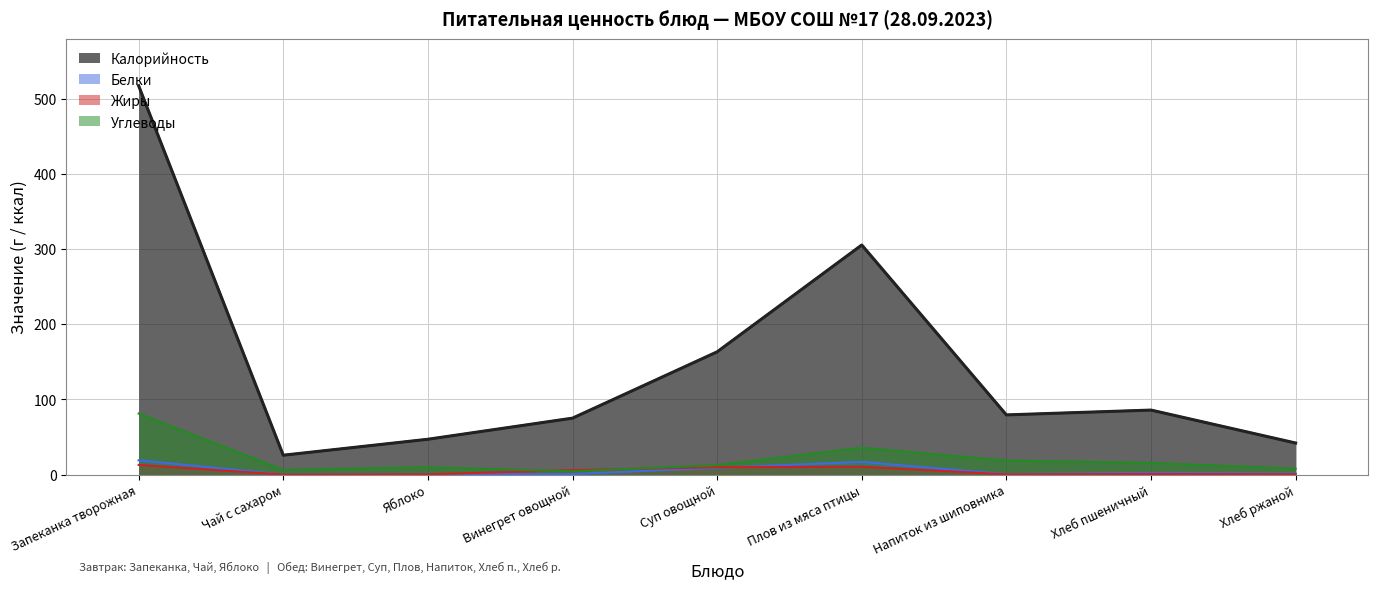

What is the total value across all series at Плов из мяса птицы?

368.4